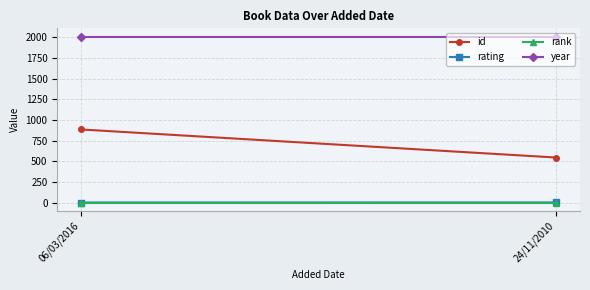

What is the sum of the id values at 06/03/2016 and 24/11/2010?

1431